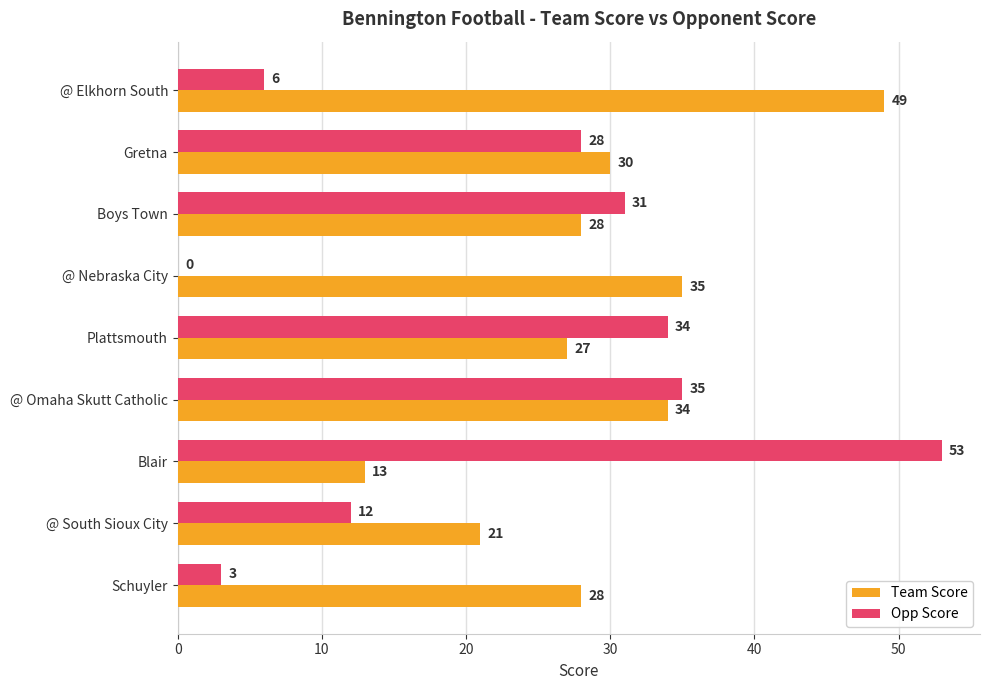

What is the approximate value of Team Score at Boys Town, to the nearest 10?

30